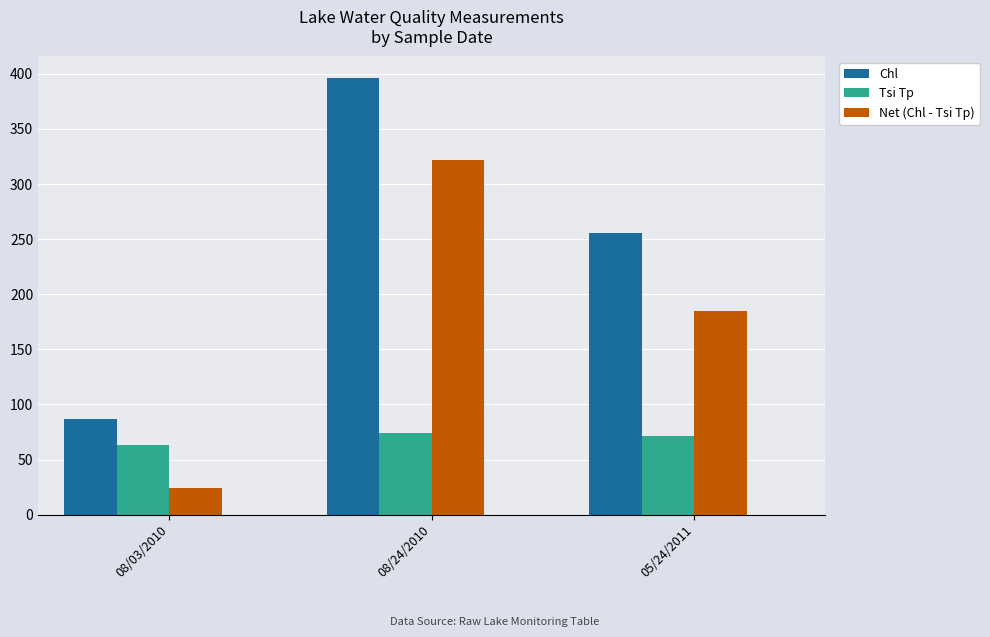

What is the maximum value for Net (Chl - Tsi Tp)?

322